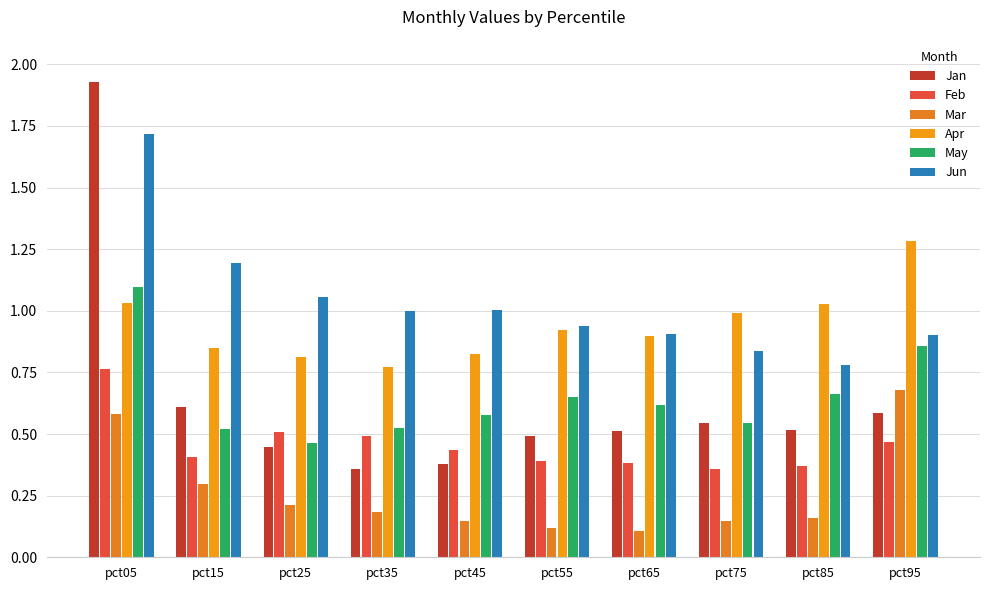

What is the difference between the maximum and minimum values in the Apr series?

0.5